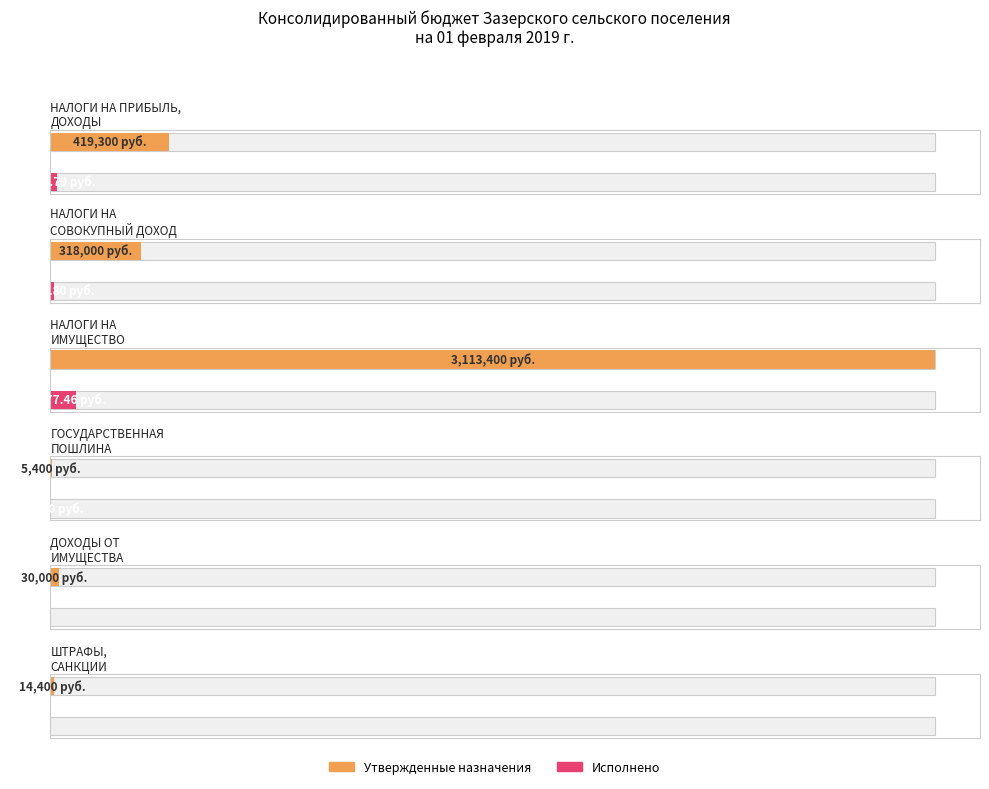

What is the sum of all Исполнено values?

127983.1